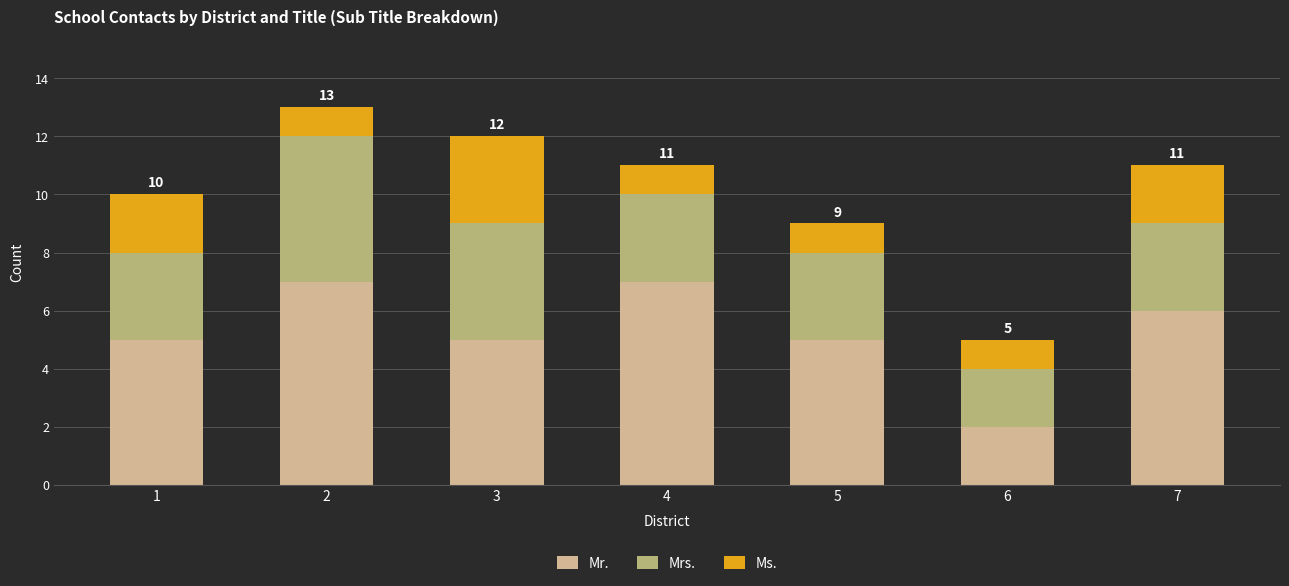

How many bars are there in total?

7